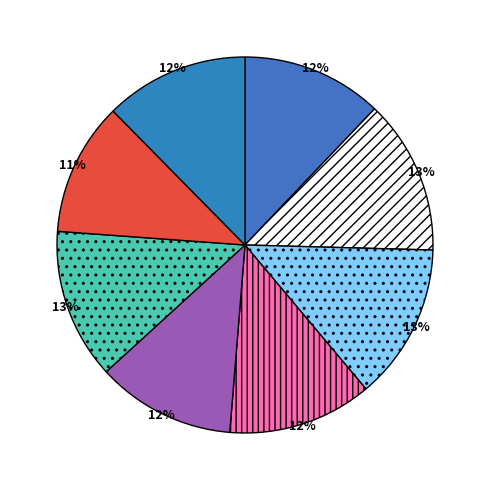

How many slices are in this pie chart?

8